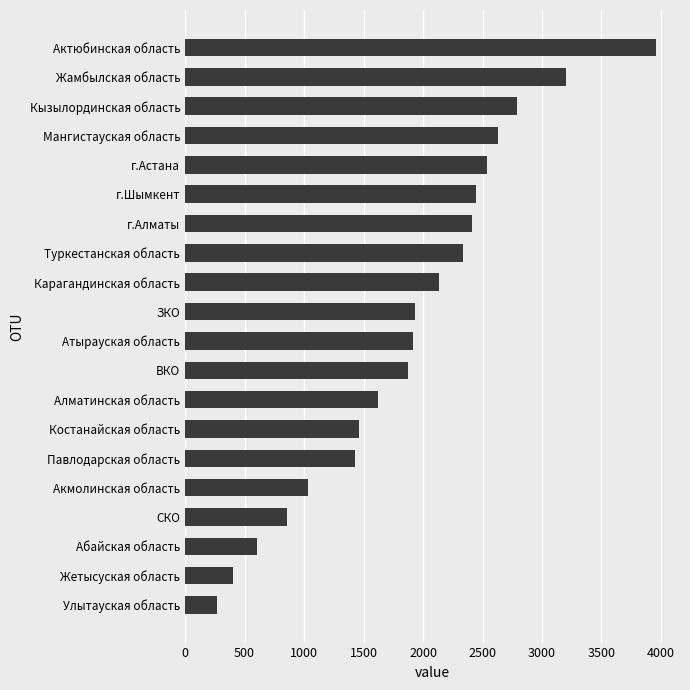

How many categories are shown in the chart?

20